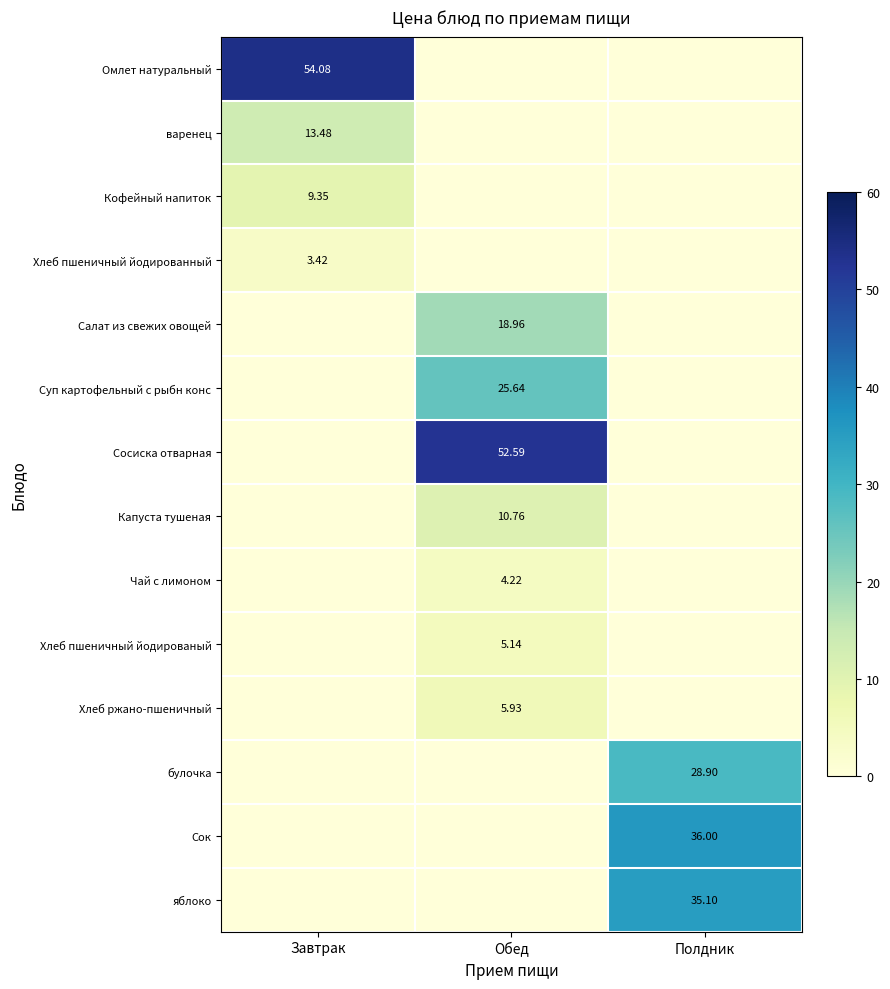

List the labels in order of Чай с лимоном value, largest first.

Обед, Завтрак, Полдник